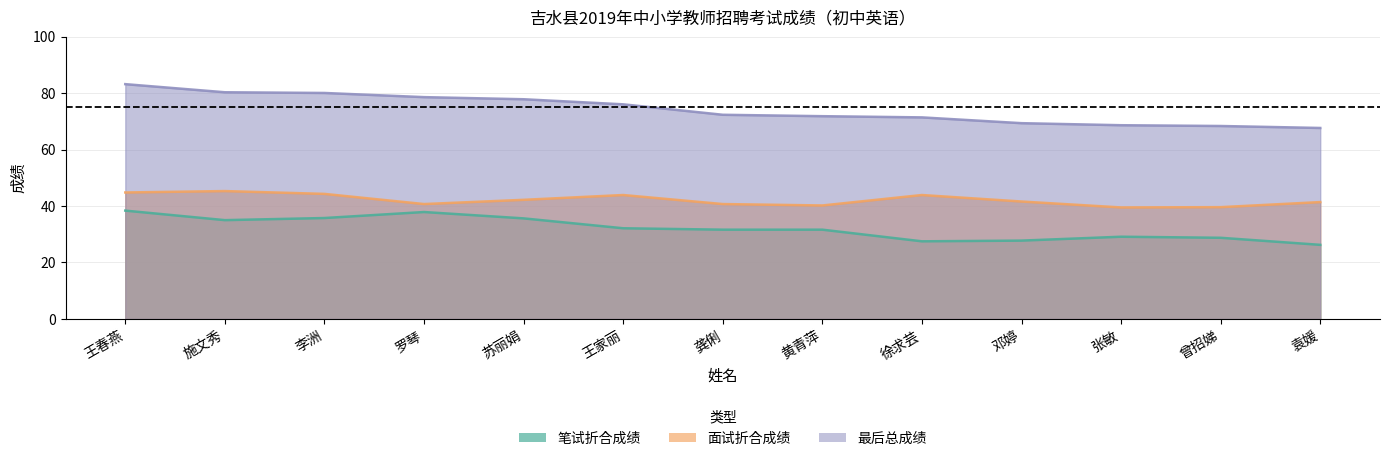

True or false: 面试折合成绩 has a value of 55.7 at 龚俐.

False